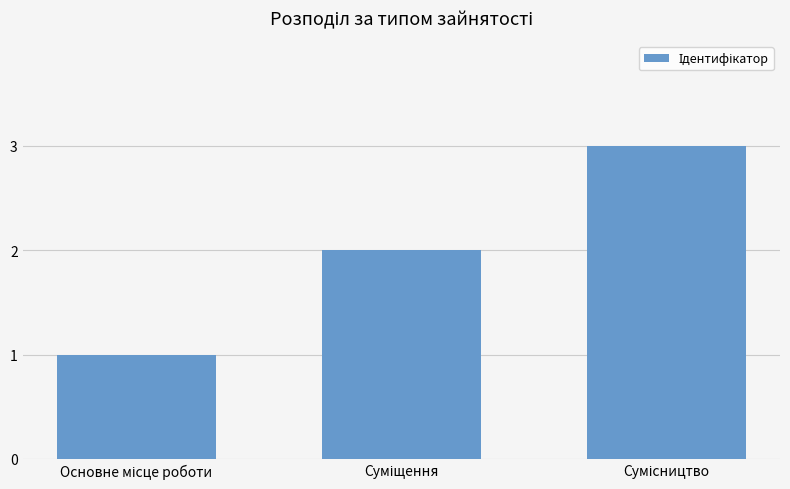

Does the chart contain stacked bars?

No